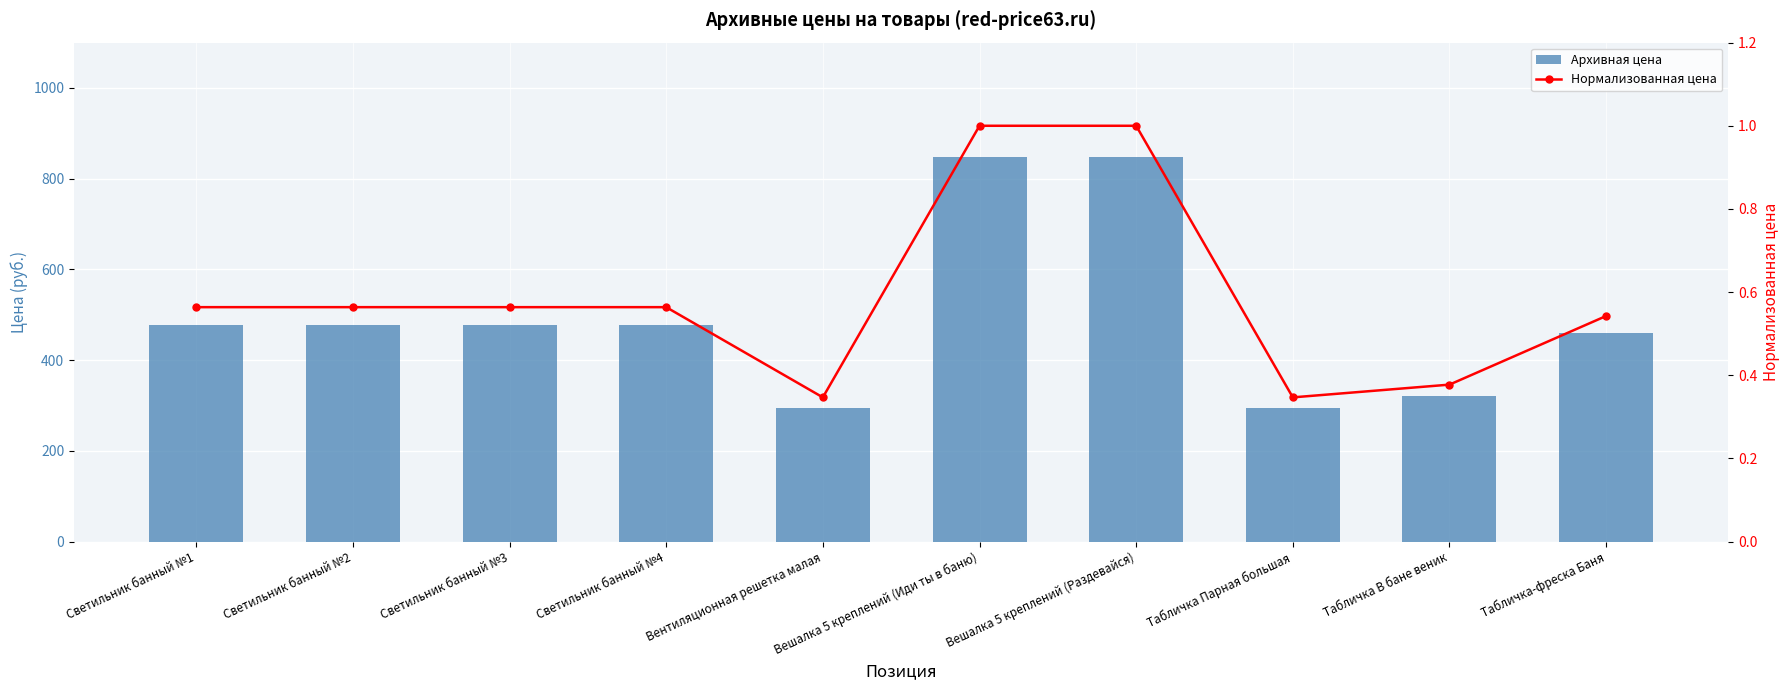

Which series has the largest total across all categories?

Архивная цена